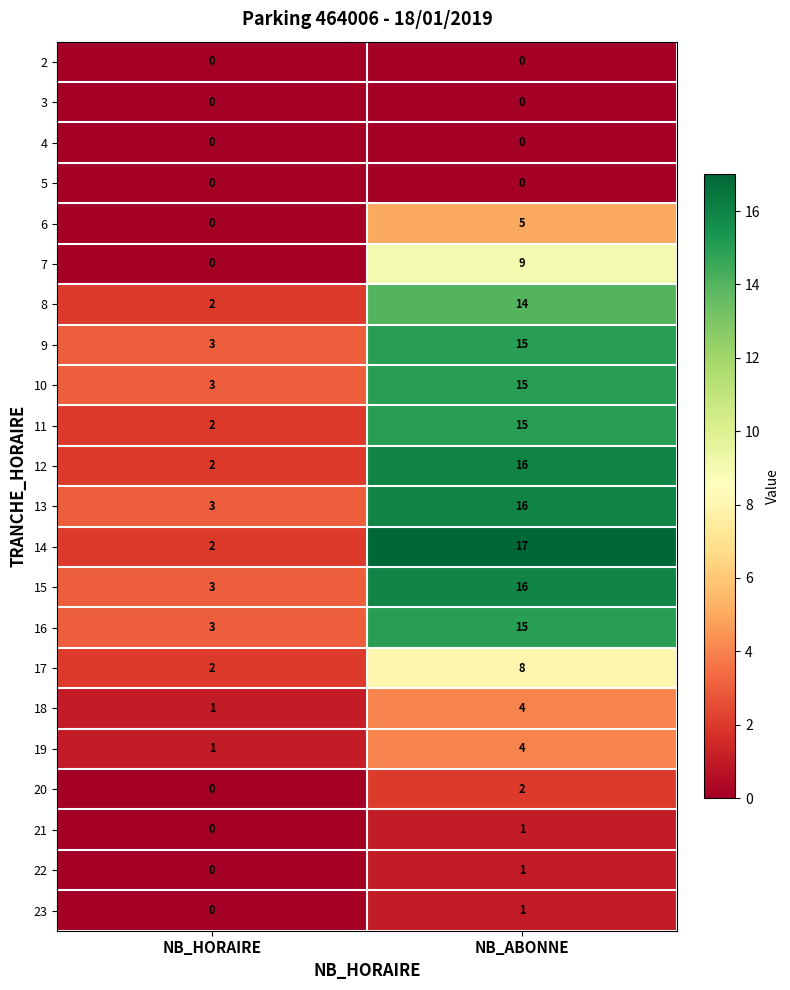

What is the sum of the 16 values at NB_HORAIRE and NB_ABONNE?

18